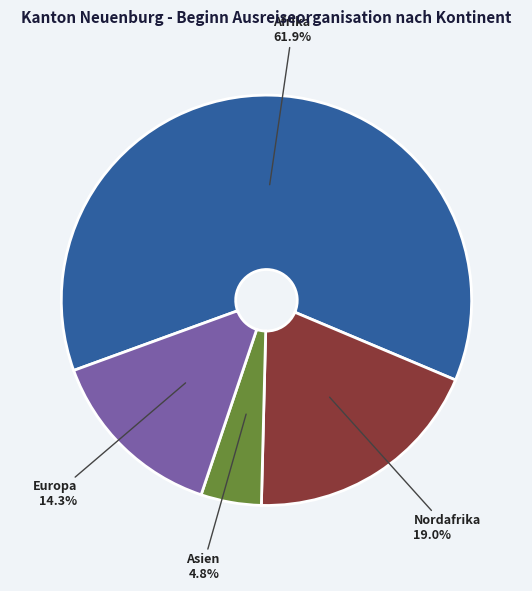

What portion of the pie excludes Afrika?

38.1%